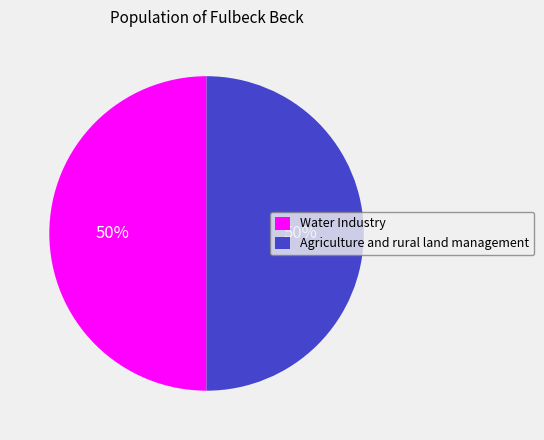

Is the sum of Water Industry and Agriculture and rural land management greater than half?

Yes